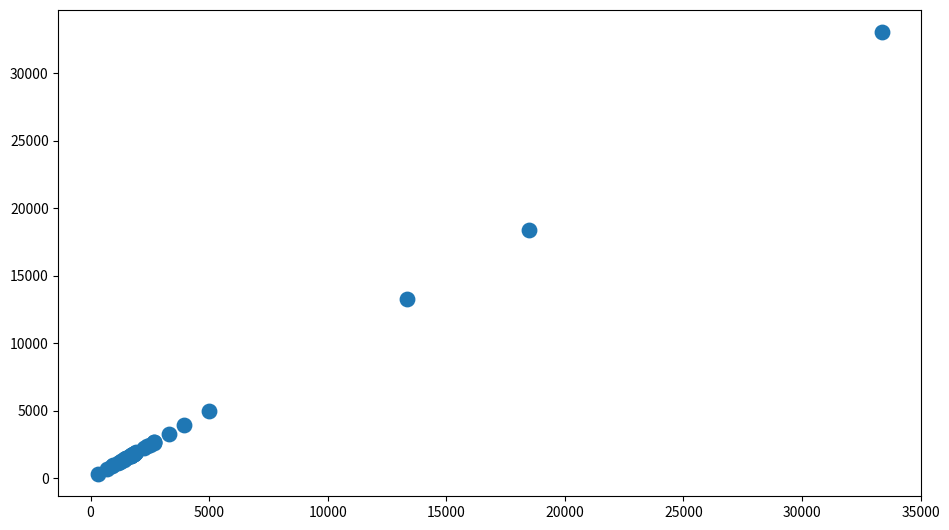

What Y value in the scatter plot is closest to 16669?

18410.9